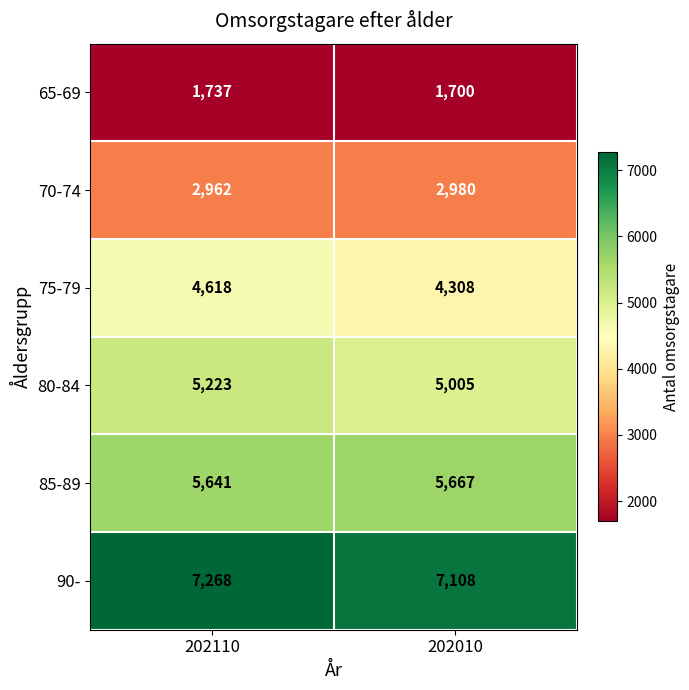

Which series changed the most between 202110 and 202010?

75-79